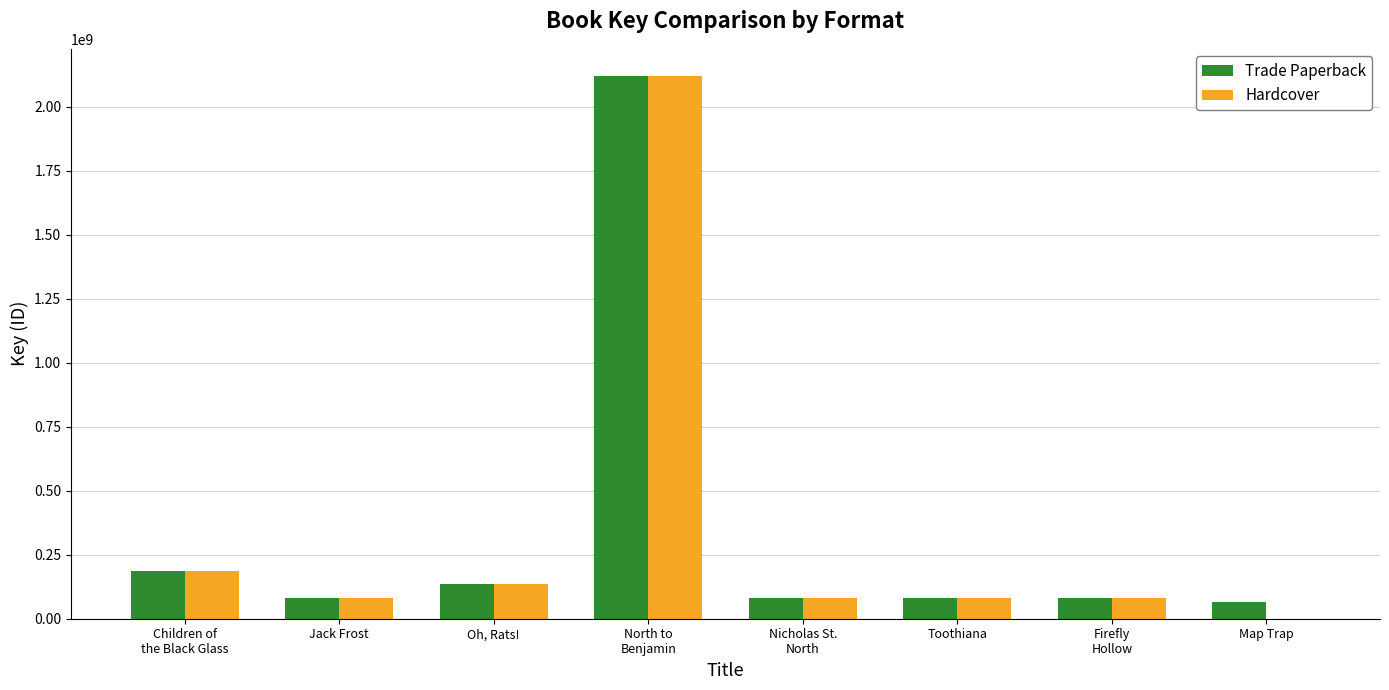

What is the sum of the Trade Paperback values at Toothiana and Nicholas St.
North?

163606550